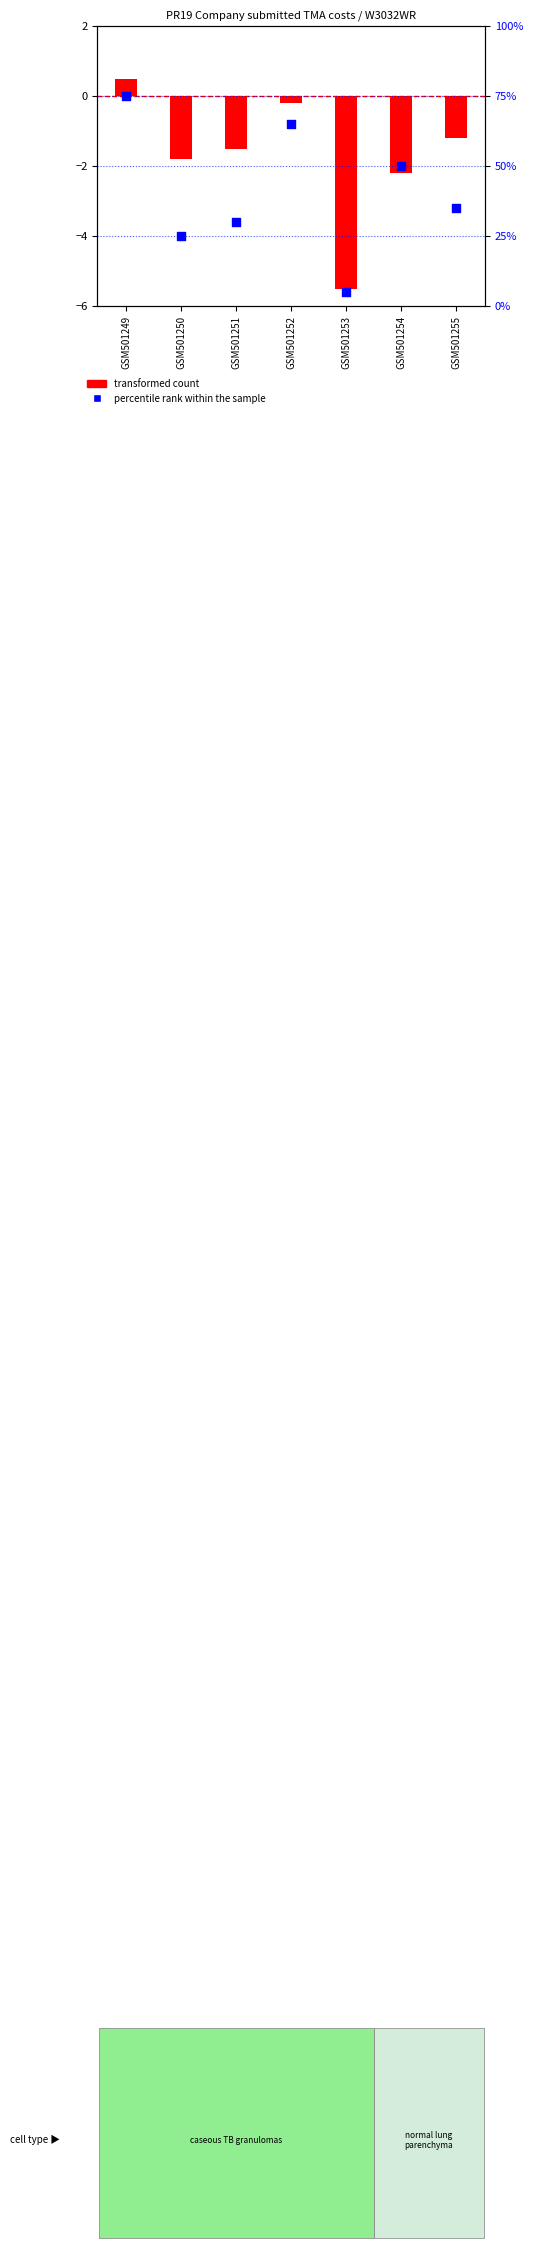

At which category is the sum across all series the highest?

GSM501249